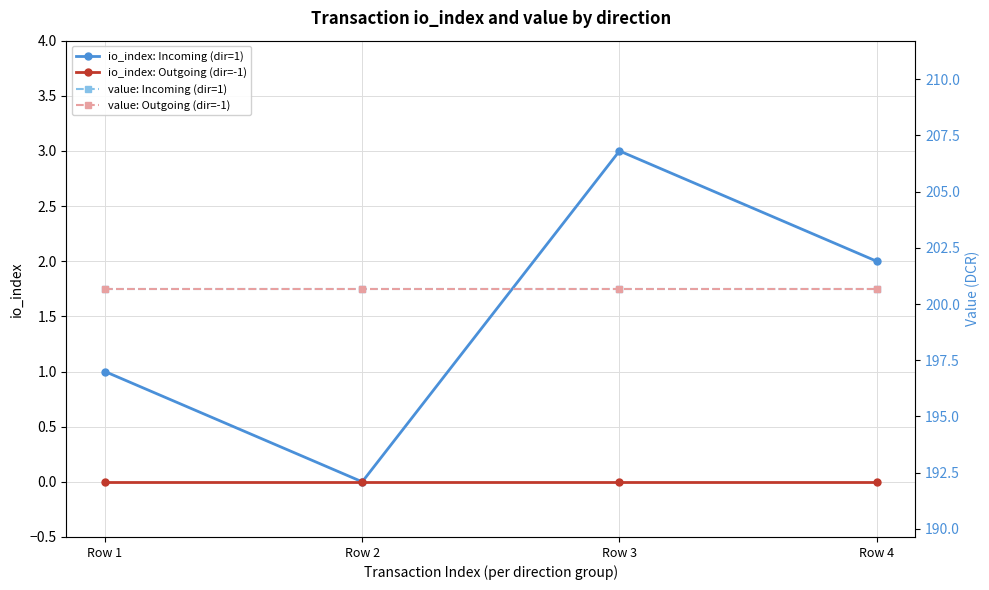

Which label corresponds to the largest value in the chart?

Row 1